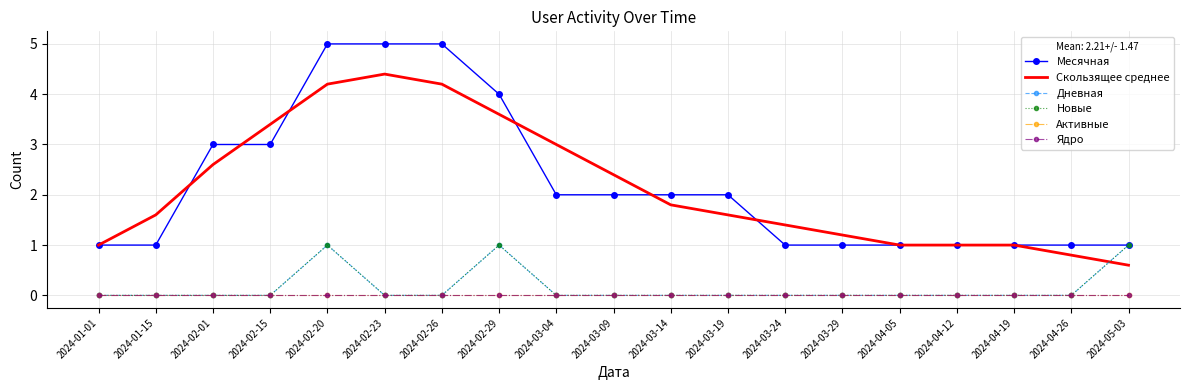

What is the difference between the maximum and minimum values in the Дневная series?

1.0